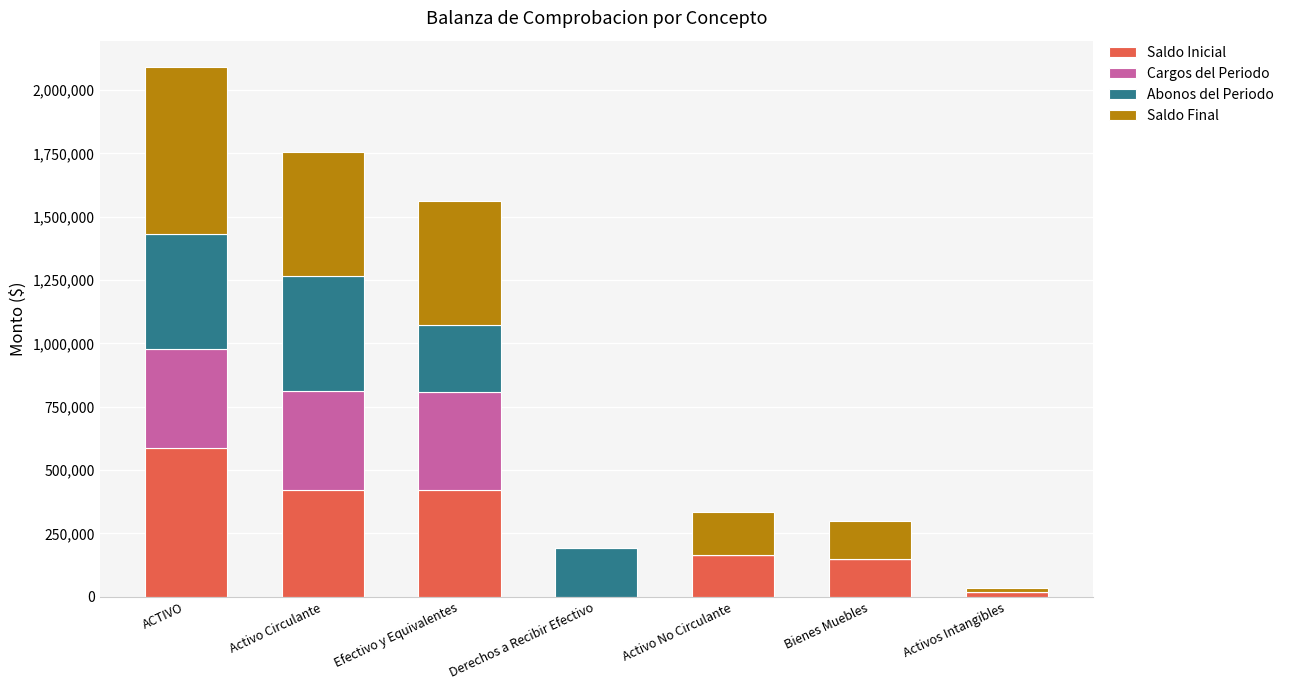

What is the total value across all series at Activo Circulante?

1755990.7